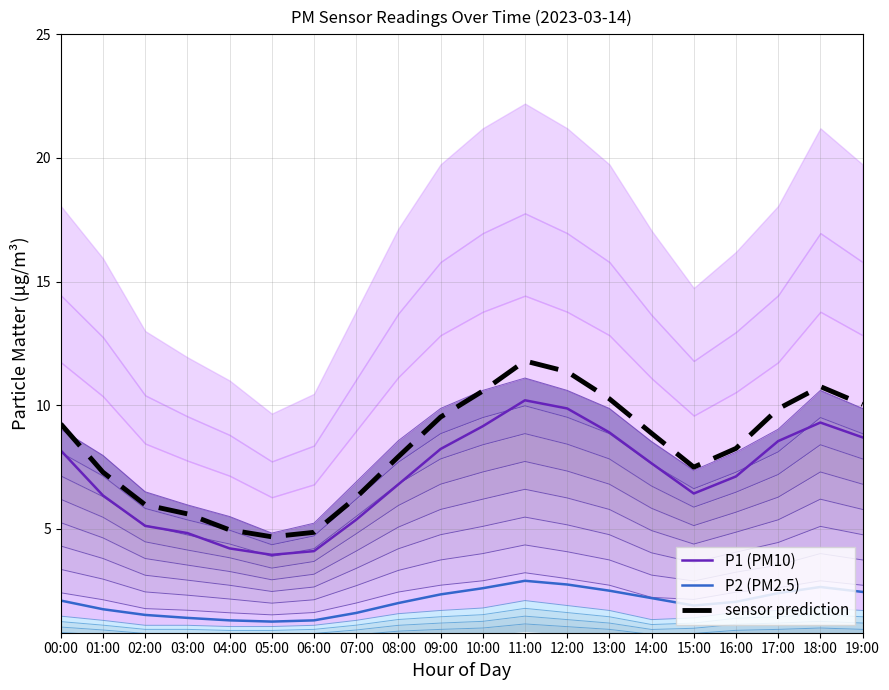

At how many categories does at least one series exceed 3?

20